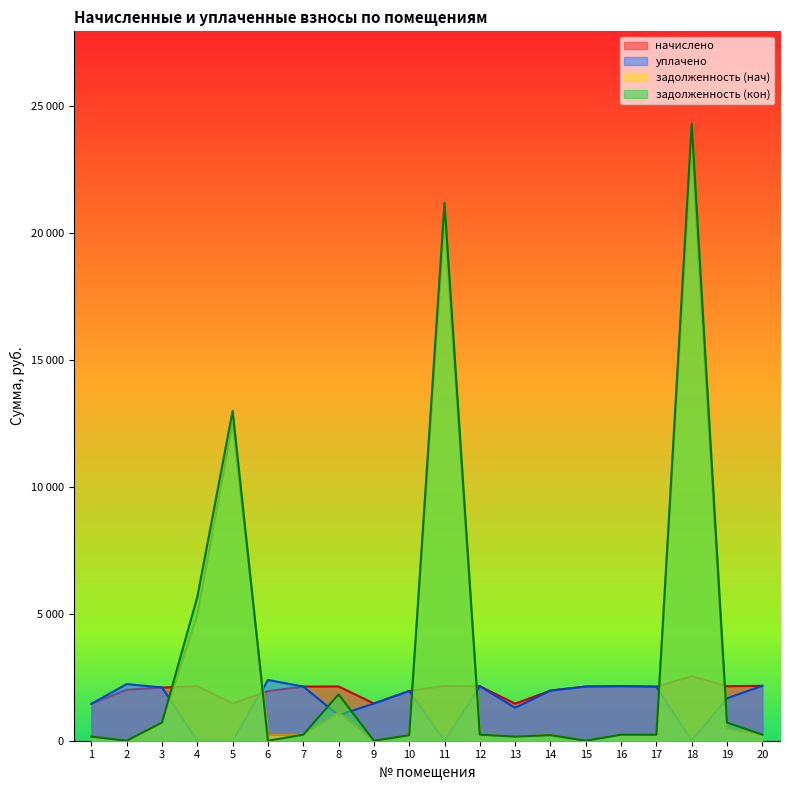

Reading left to right, extract all data points from this chart.

начислено: 1=1454.8	2=2008.2	3=2094.0	4=2146.5	5=1464.4	6=1955.7	7=2132.2	8=2137.0	9=1464.4	10=1955.7	11=2160.8	12=2146.5	13=1459.6	14=1974.8	15=2132.2	16=2146.5	17=2127.4	18=2545.6	19=2146.5	20=2160.8
уплачено: 1=1454.8	2=2230.4	3=2096.2	4=0.0	5=0.0	6=2390.3	7=2132.2	8=1000.0	9=1464.4	10=1955.7	11=0.0	12=2146.5	13=1297.4	14=1974.8	15=2132.2	16=2146.5	17=2127.4	18=0.0	19=1669.8	20=2160.8
задолженность (нач): 1=161.7	2=0.0	3=717.2	4=4948.1	5=12500.1	6=217.3	7=236.9	8=1113.5	9=0.0	10=217.3	11=20454.1	12=238.5	13=162.2	14=219.4	15=0.0	16=238.5	17=236.4	18=23408.1	19=477.0	20=240.1
задолженность (кон): 1=161.7	2=0.6	3=717.2	4=5663.6	5=12988.3	6=0.0	7=236.9	8=1825.8	9=0.0	10=217.3	11=21174.3	12=238.5	13=162.2	14=219.4	15=0.0	16=238.5	17=236.4	18=24290.5	19=715.5	20=240.1